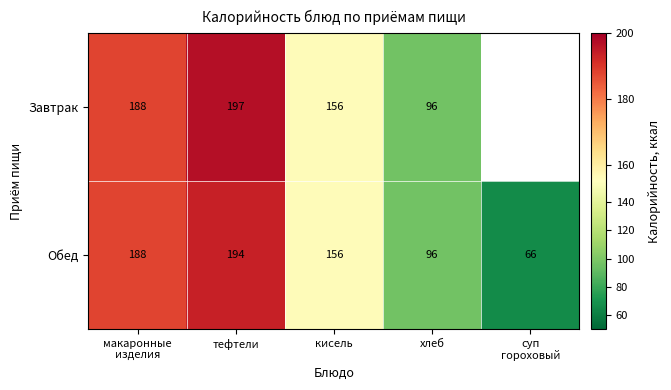

Between тефтели and хлеб, which series saw the biggest shift?

Завтрак